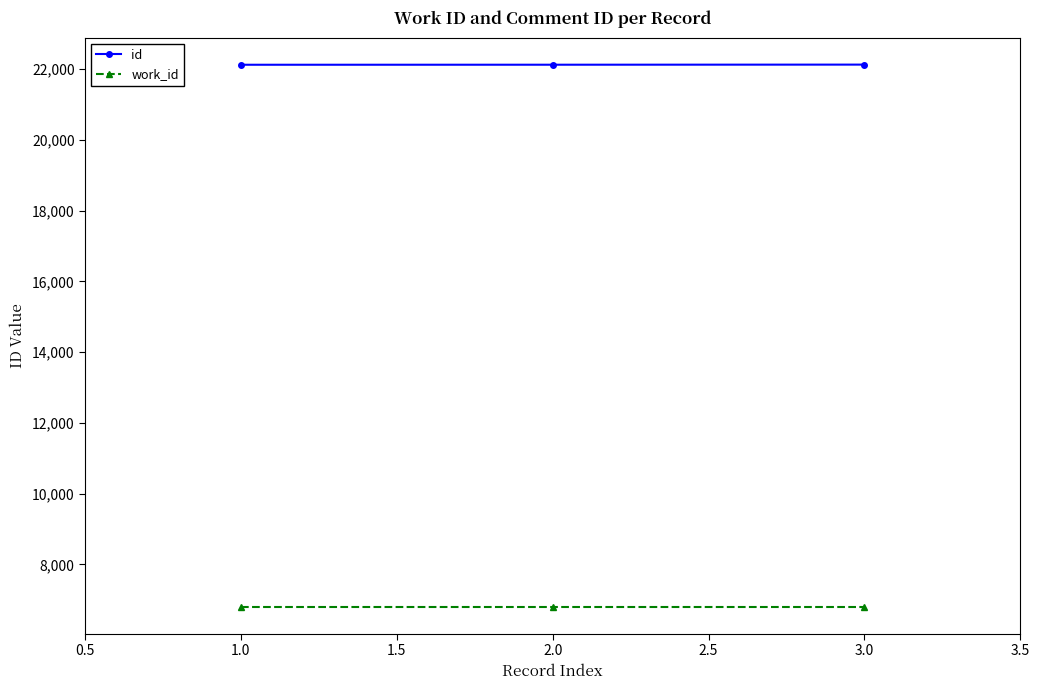

What is the label of the 3rd point from the right?

1.0